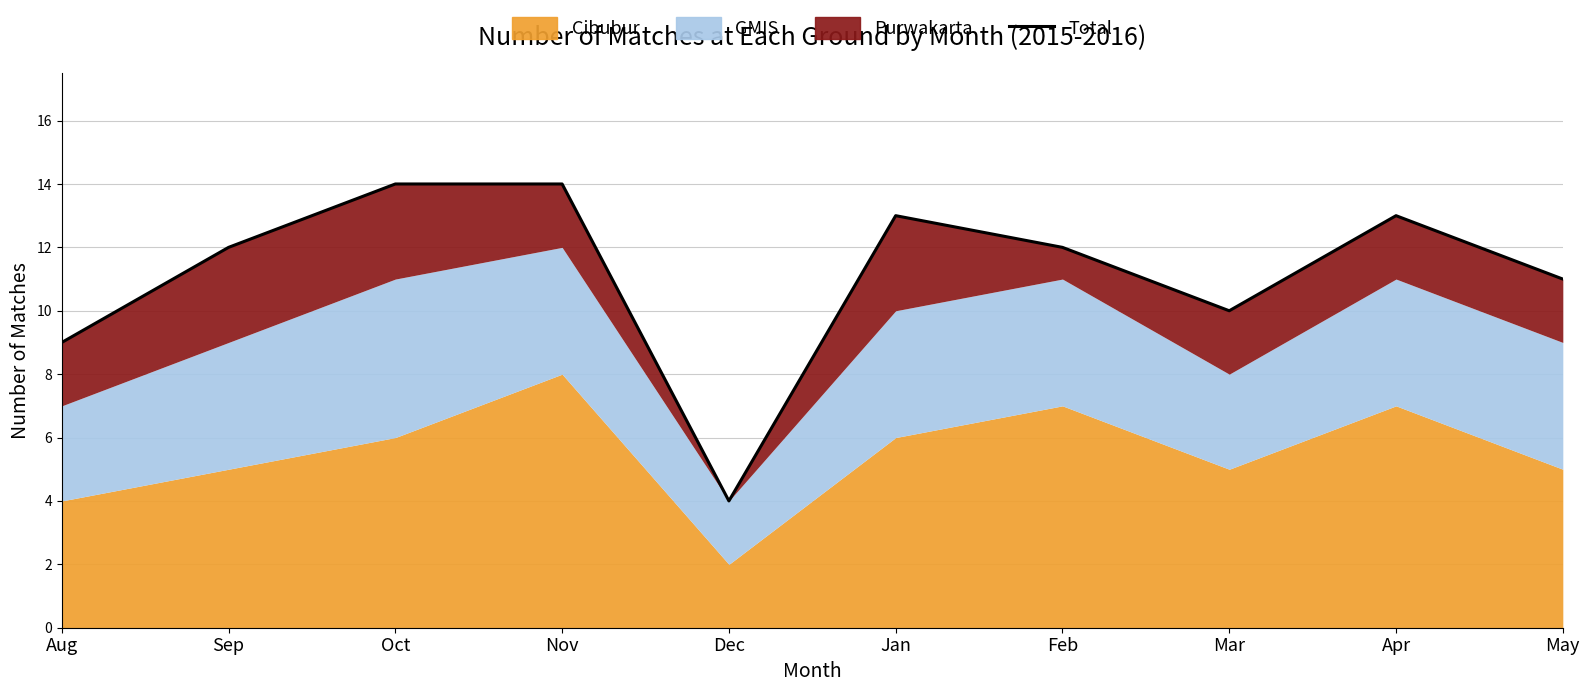

Which has a higher value, Aug or Dec?

Aug